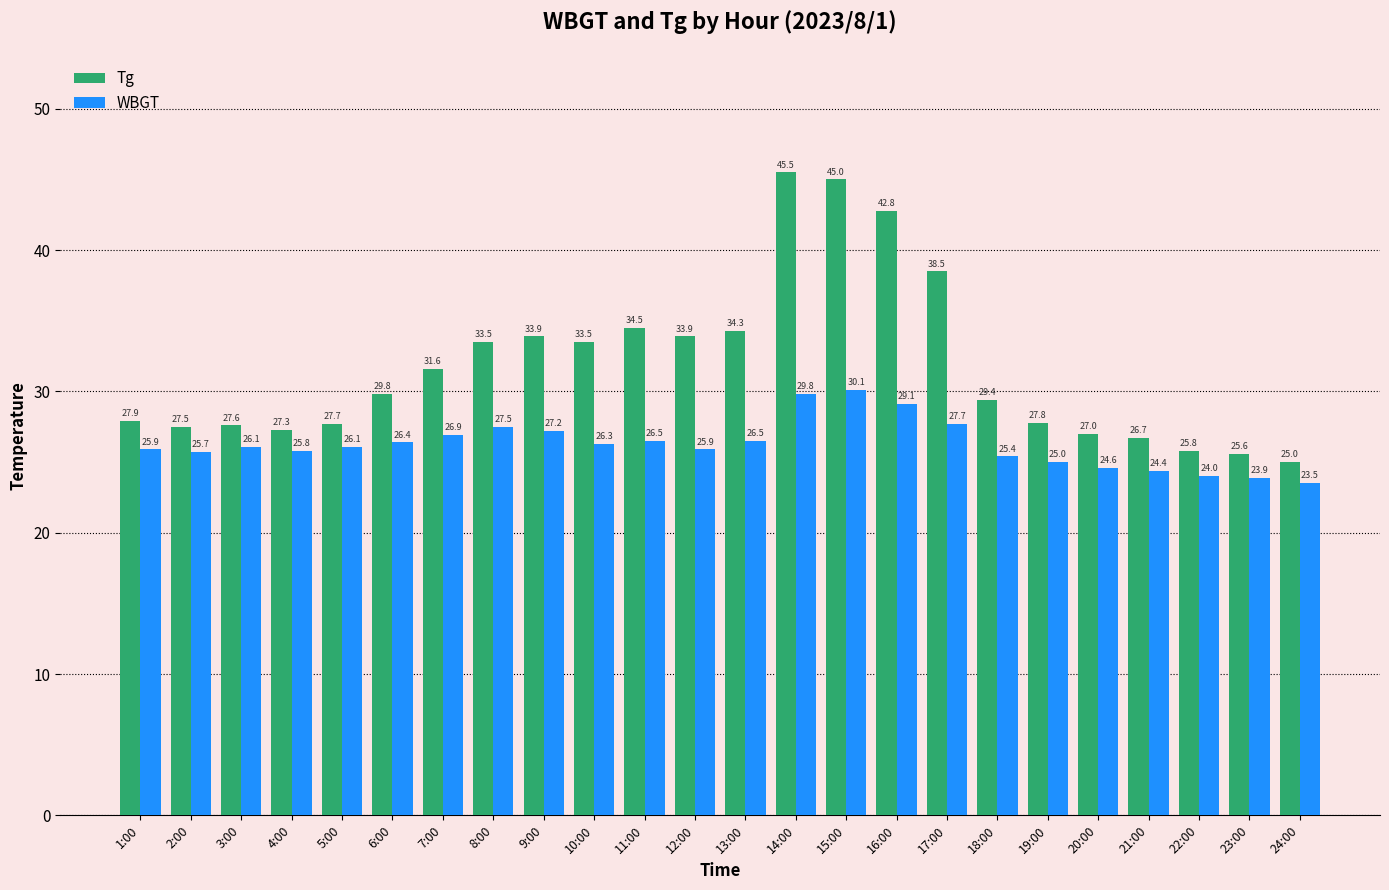

Reading left to right, transcribe all the data shown in this chart.

Tg: 27.9	27.5	27.6	27.3	27.7	29.8	31.6	33.5	33.9	33.5	34.5	33.9	34.3	45.5	45.0	42.8	38.5	29.4	27.8	27.0	26.7	25.8	25.6	25.0
WBGT: 25.9	25.7	26.1	25.8	26.1	26.4	26.9	27.5	27.2	26.3	26.5	25.9	26.5	29.8	30.1	29.1	27.7	25.4	25.0	24.6	24.4	24.0	23.9	23.5